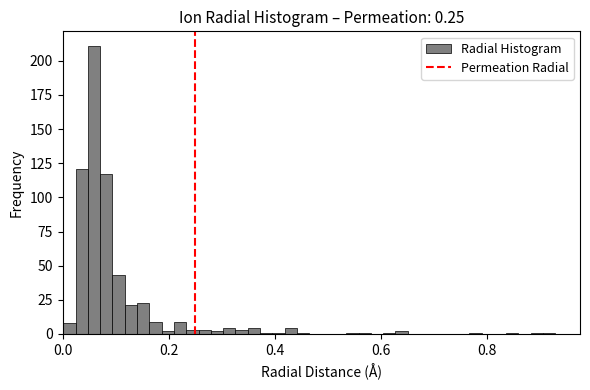

Around what value on the x-axis is the tallest bar? Give the approximate position of its centre, as read against the axis.

0.06